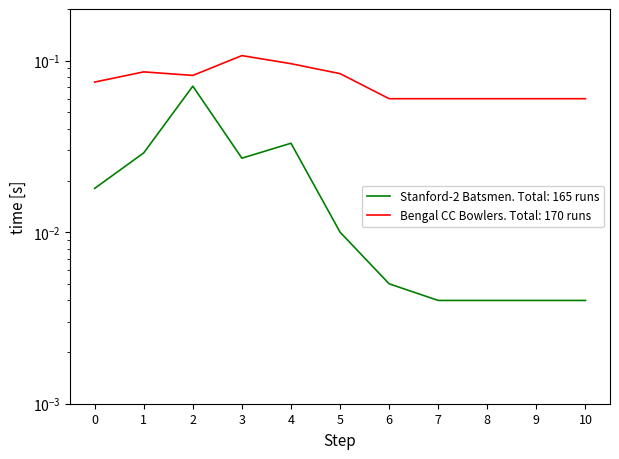

What is the highest value of the Bengal CC Bowler Runs series?

0.1